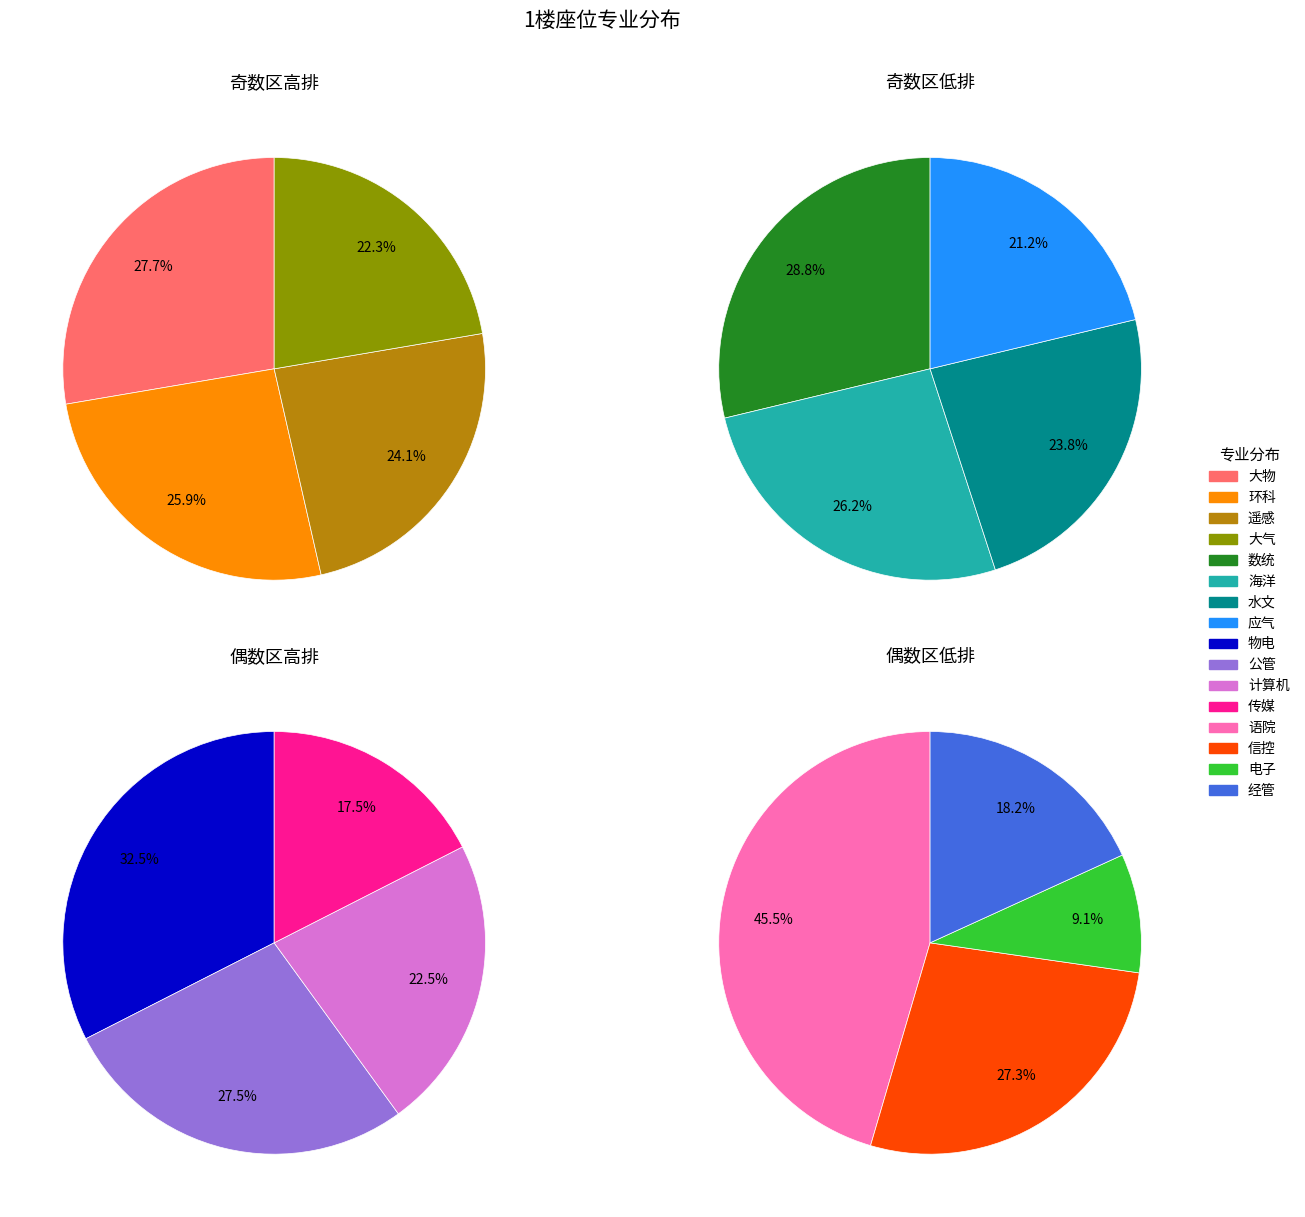

Is there a majority slice in this chart?

No